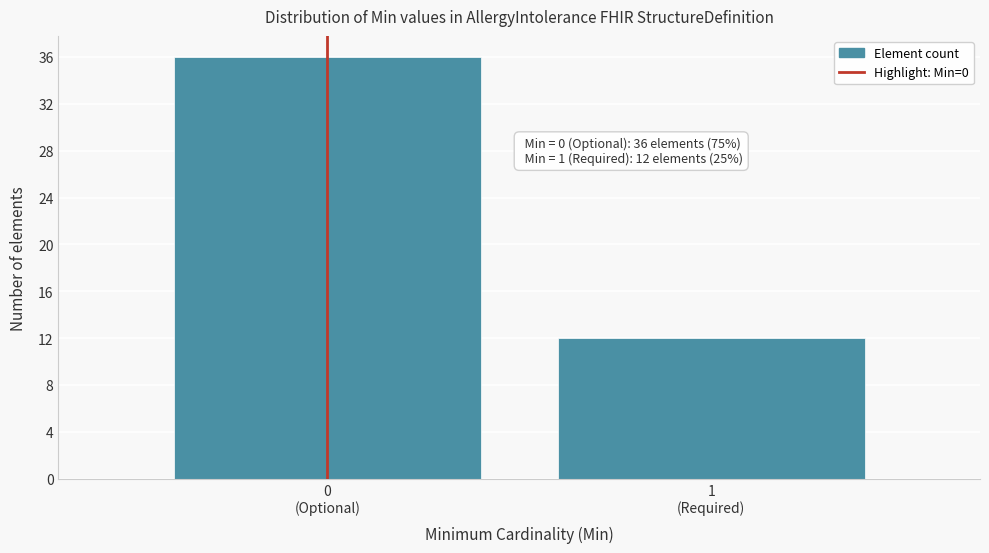

Reading right to left, list all the values displayed in this chart.

12	36